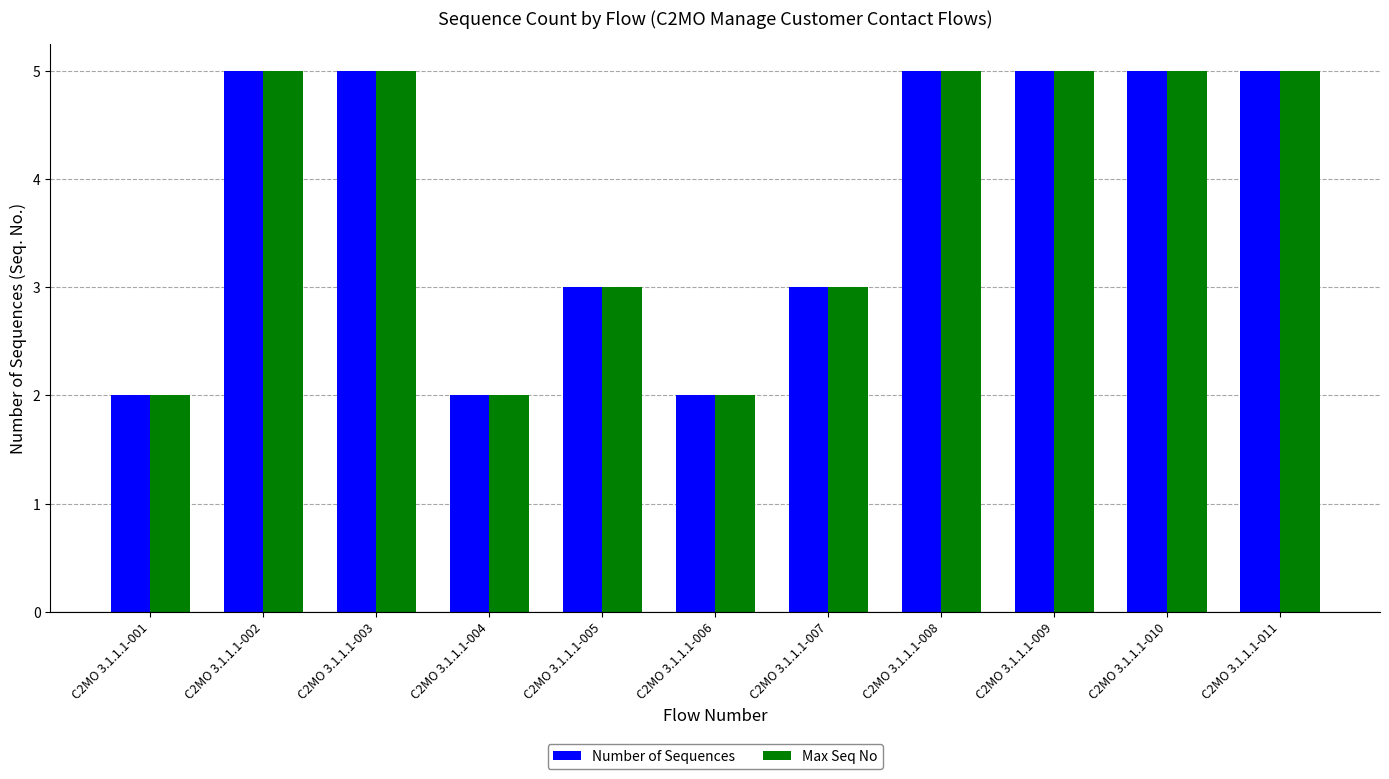

What is the total value across all series at C2MO 3.1.1.1-011?

10